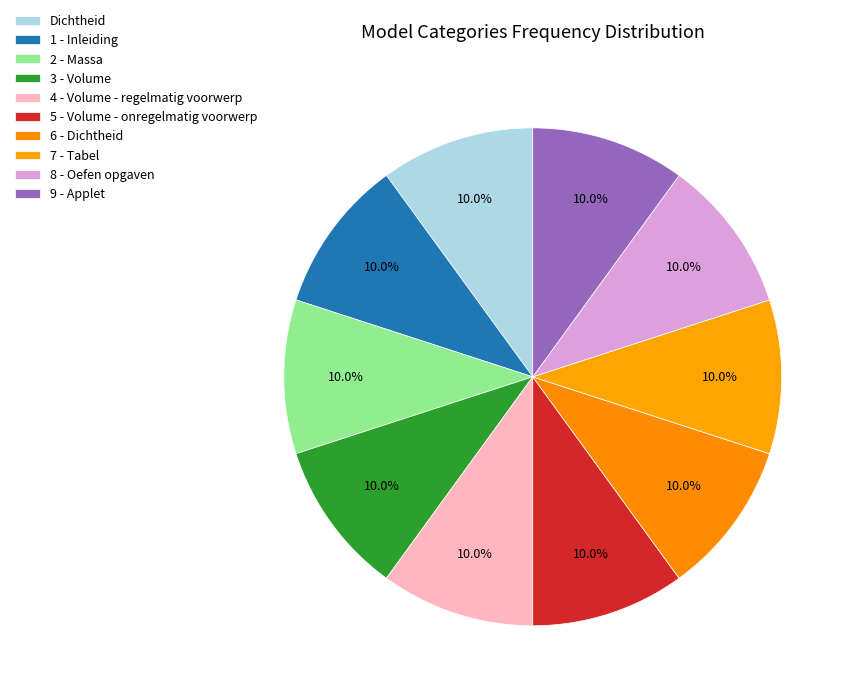

Which has a higher value, 9 - Applet or 2 - Massa?

9 - Applet